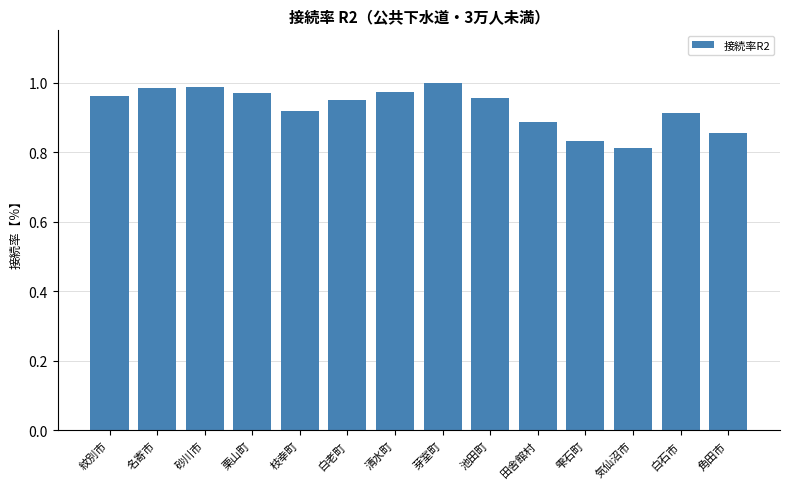

What is the difference between the values at 名寄市 and 雫石町?

0.2